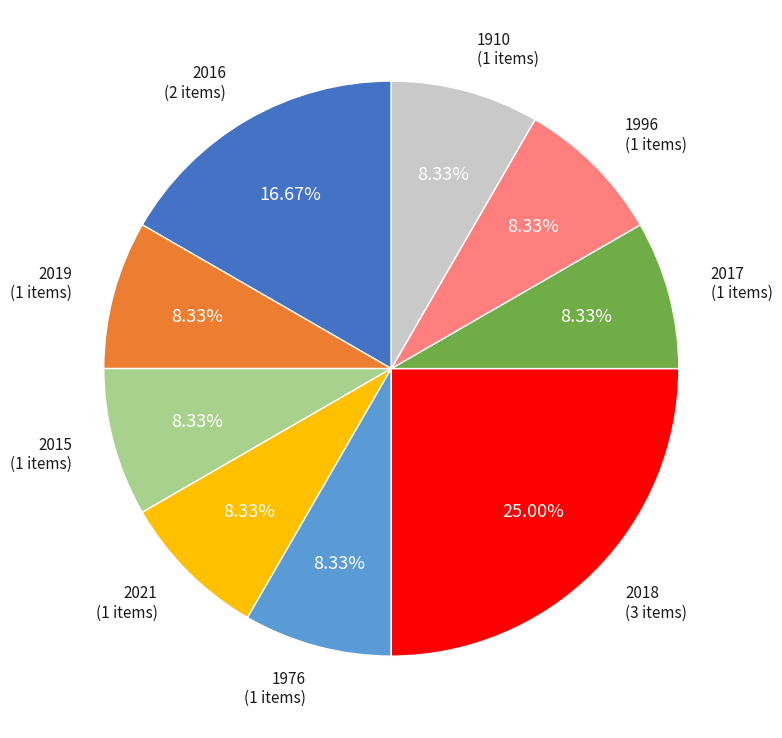

What is the ratio of the value at 2017 to the value at 1996?

1.0